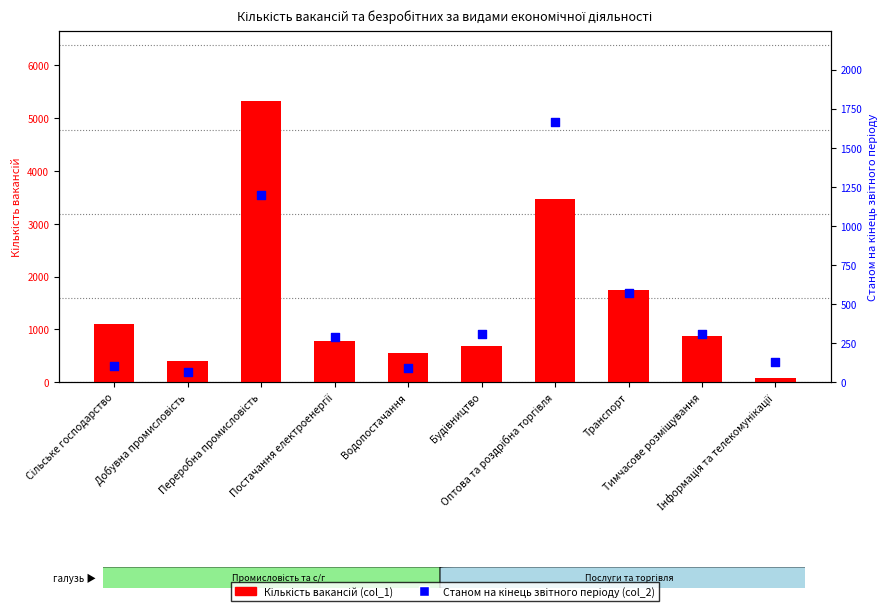

What is the total value across all series at Водопостачання?

650